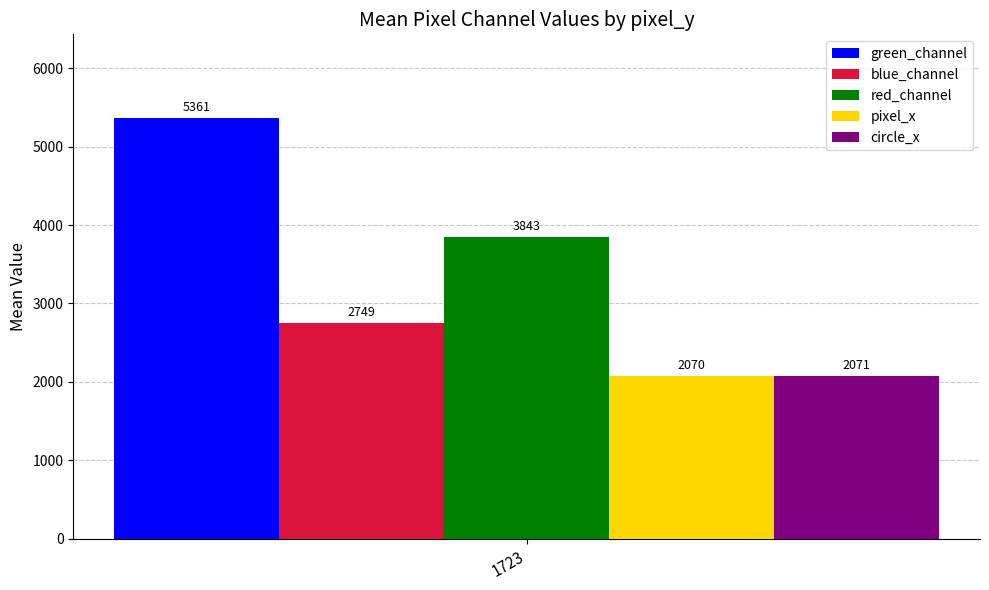

List the series in order of their peak value, lowest first.

pixel_x, circle_x, blue_channel, red_channel, green_channel